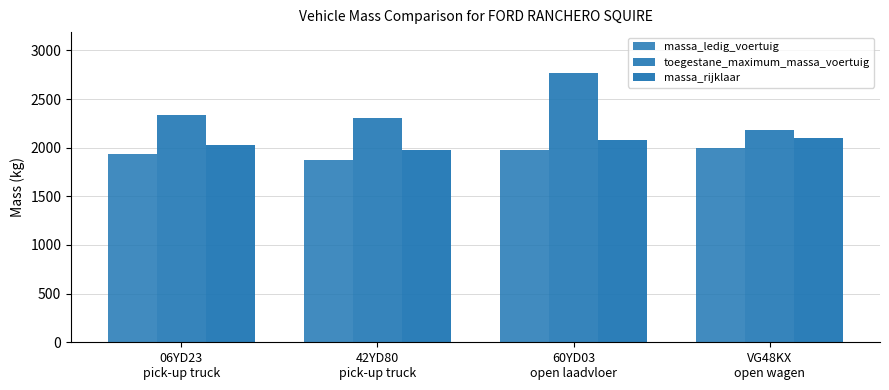

How many massa_ledig_voertuig values are between 1930 and 2000?

3